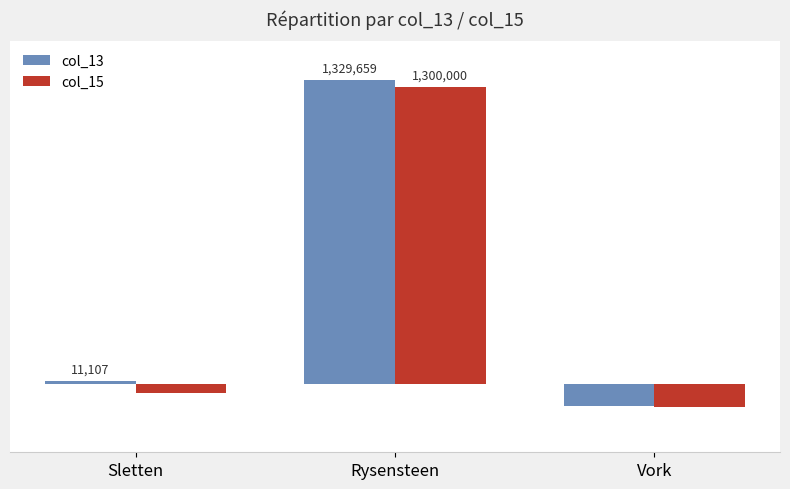

What are all the series names shown in the legend?

col_13, col_15